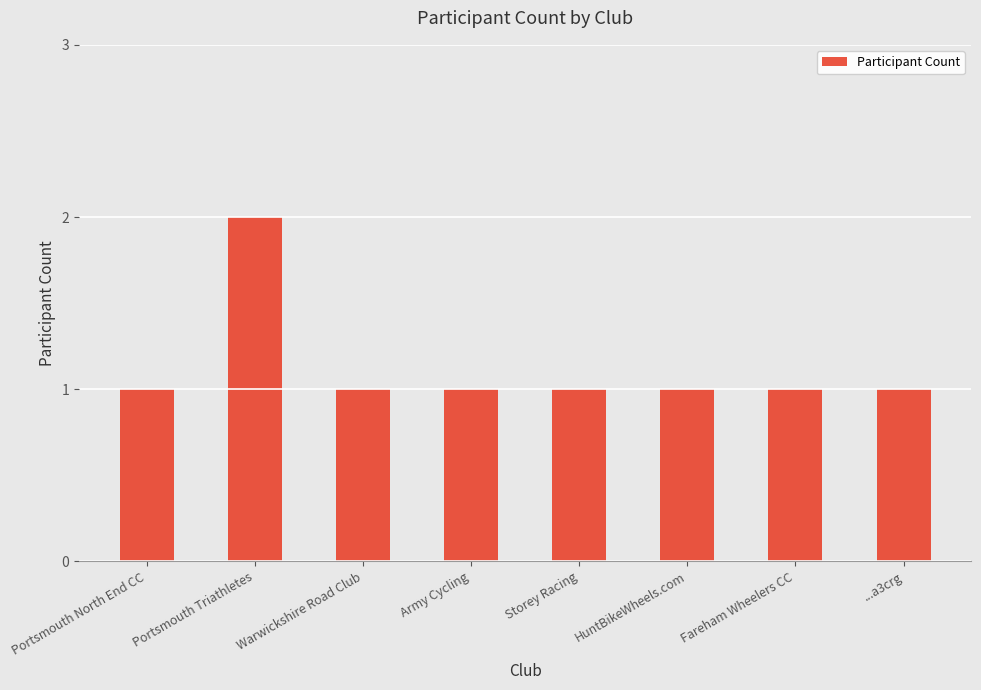

Is it true that the value at Warwickshire Road Club is 1?

True